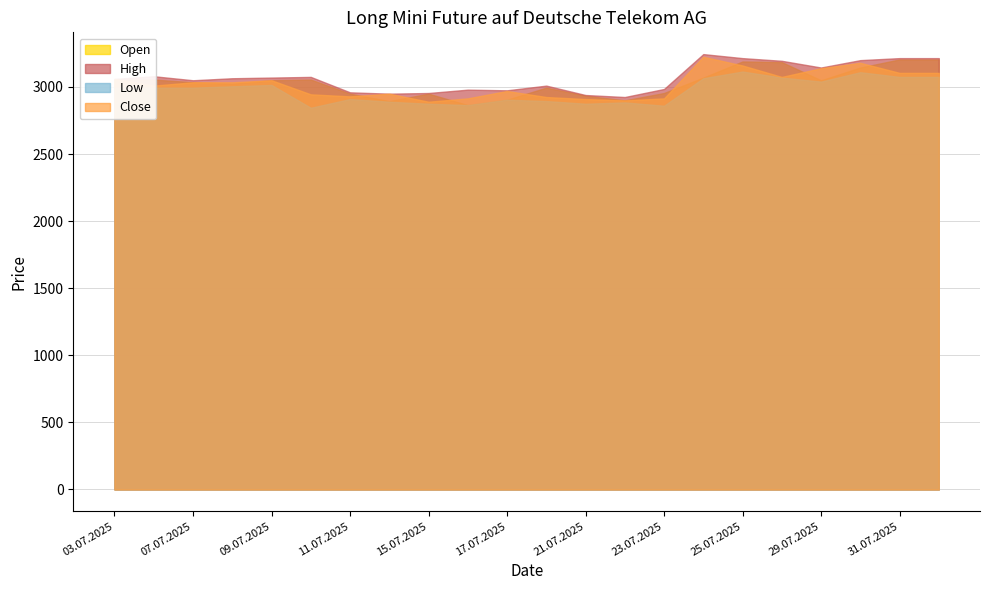

What are all the series names shown in the legend?

Open, High, Low, Close